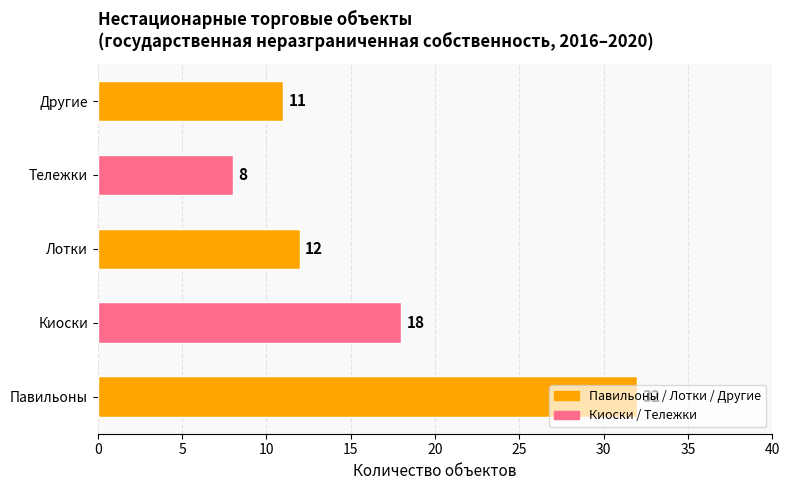

At which category does the chart reach its minimum across all series?

Тележки